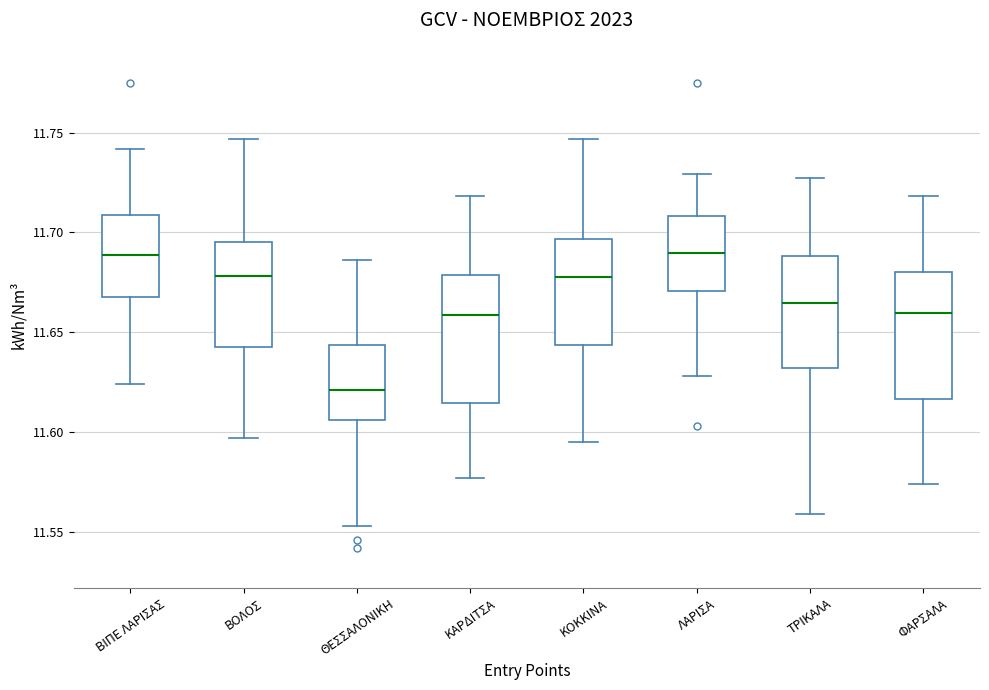

Where does the lower whisker of the box for ΚΟΚΚΙΝΑ end on the y-axis? The values are not printed on the chart, so give them approximately, as read against the axis.

11.595